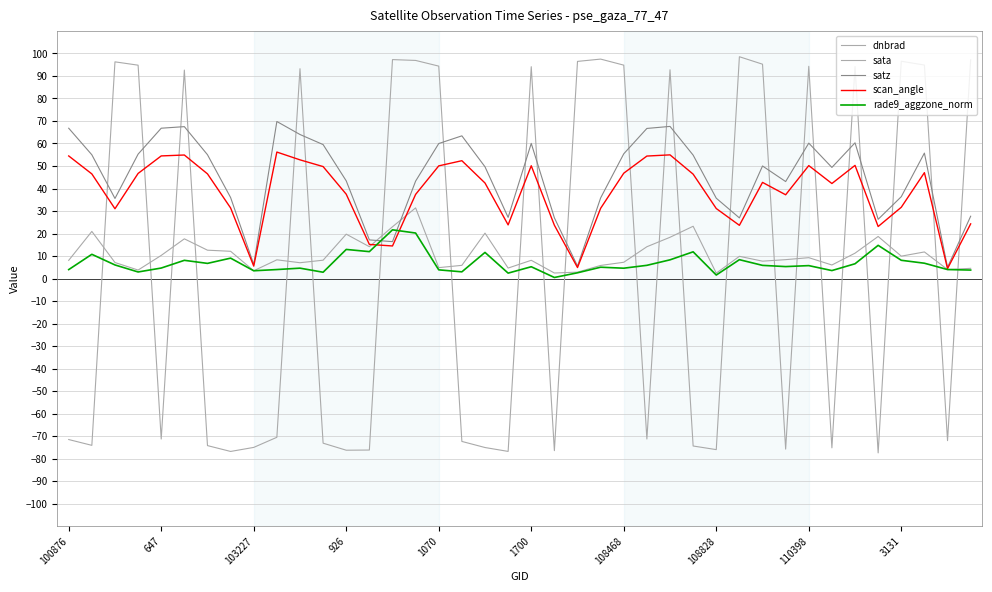

How many lines are shown in the chart?

5